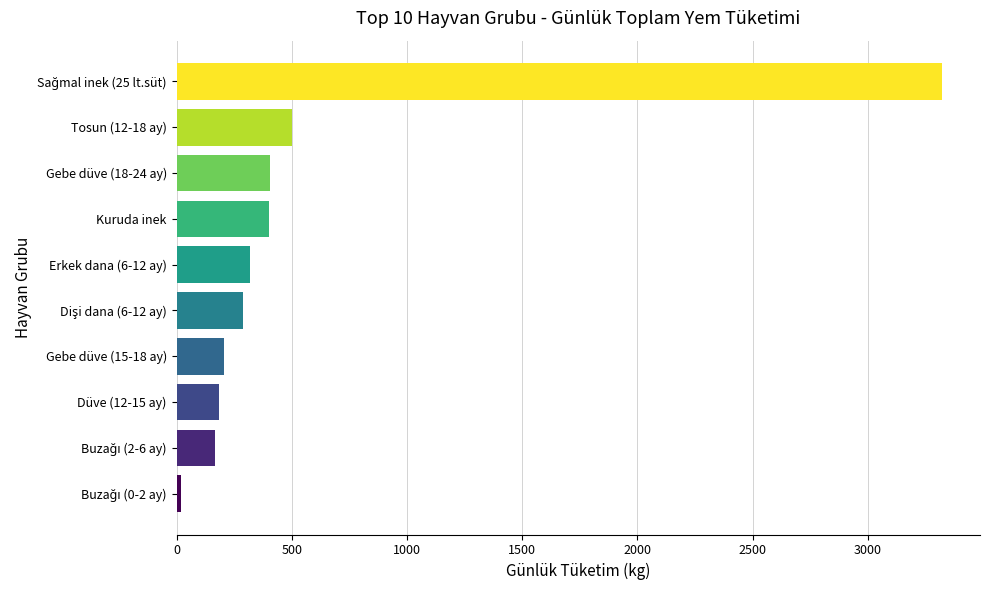

What is the maximum value shown in the chart?

3320.0